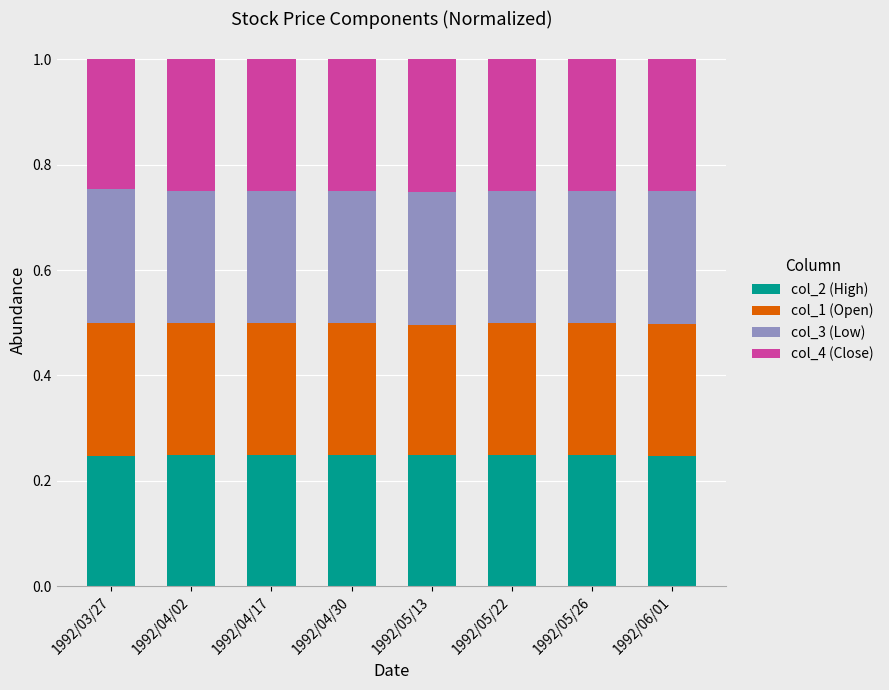

What is the sum of all col_2 (High) values?

2.0